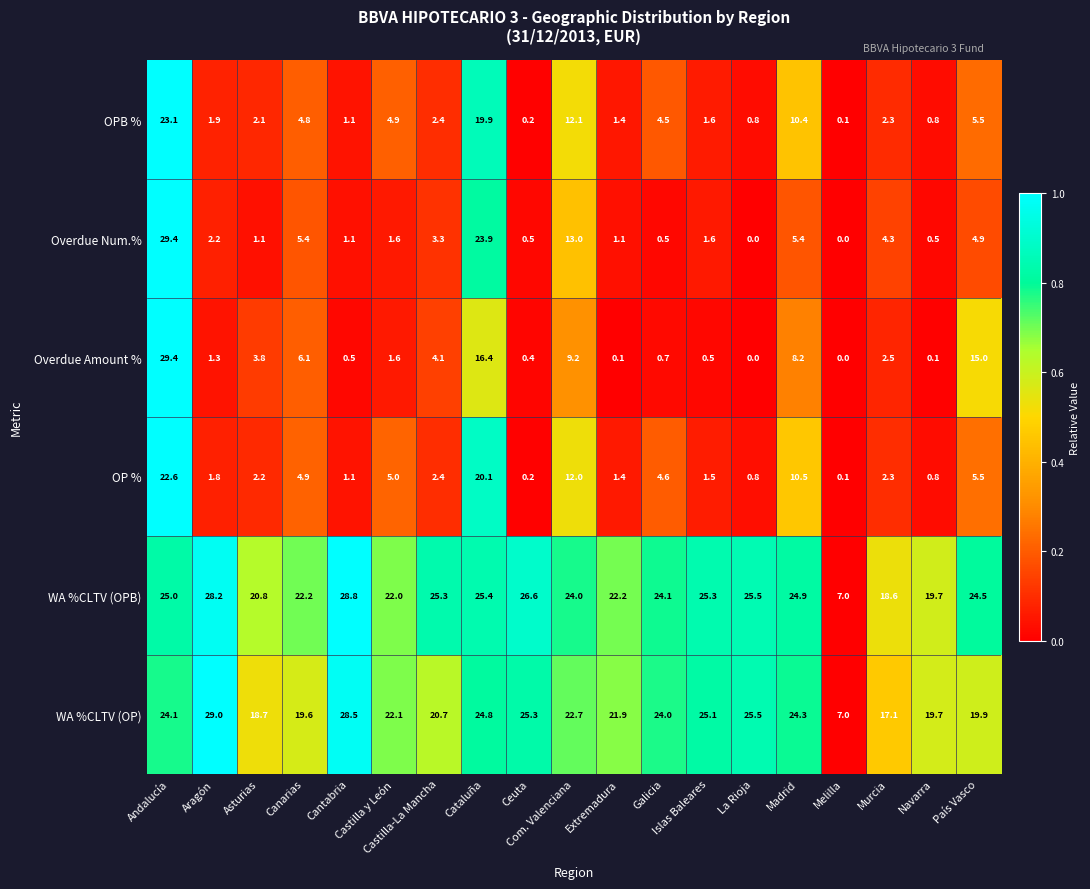

What is the average value of the Overdue Amount % series?

5.3